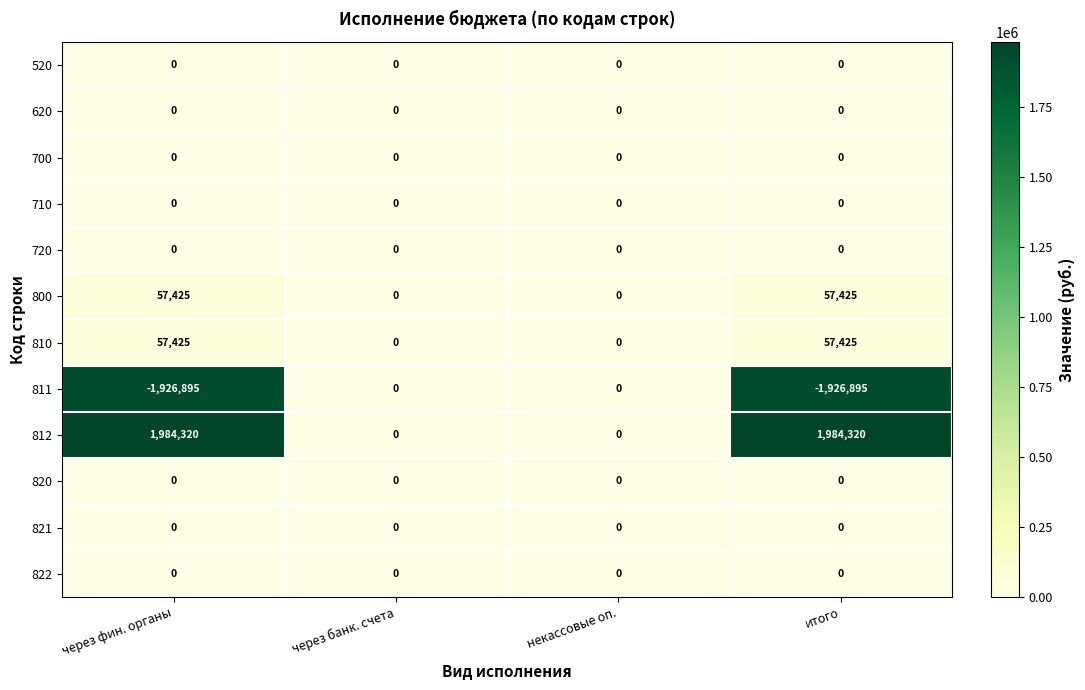

True or false: 720 has a value of 0 at итого.

True